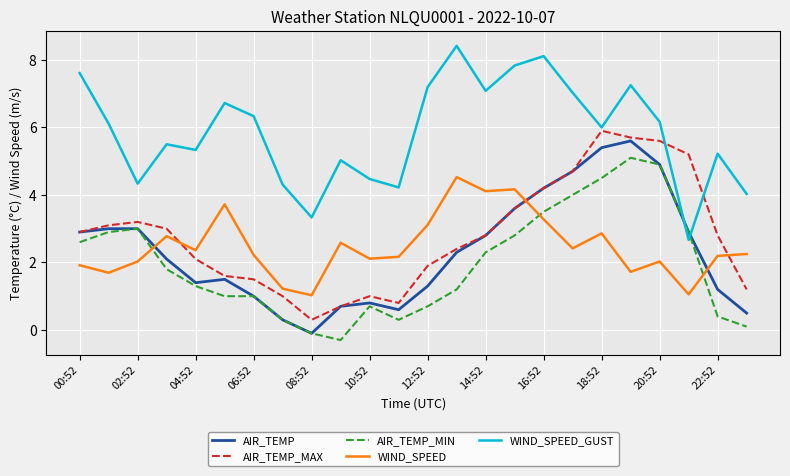

Is this an area chart (filled region under the line)?

No